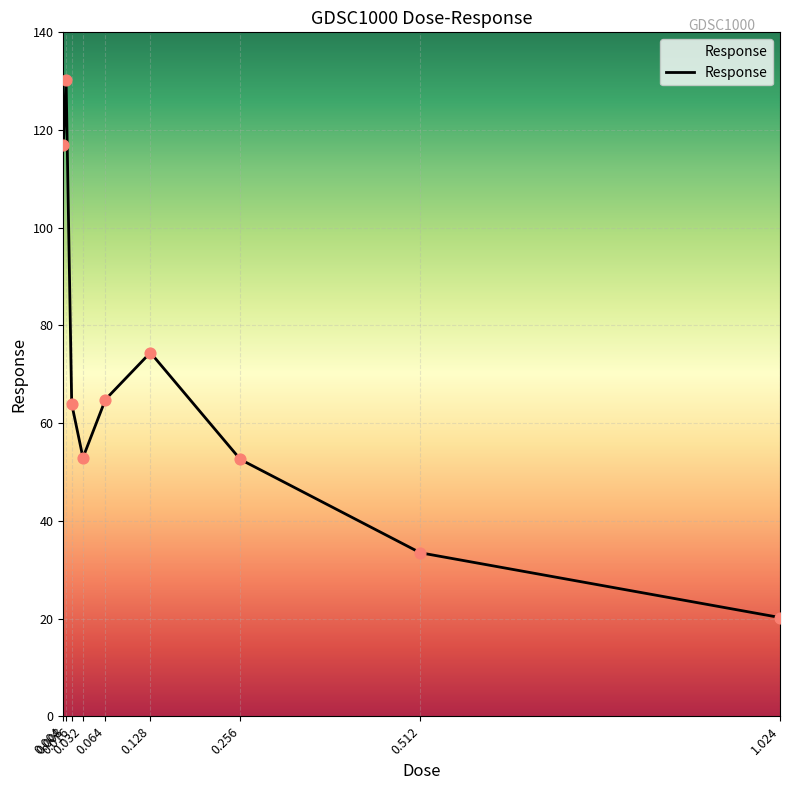

What is the ratio of the value at 0.512 to the value at 0.256?

0.6